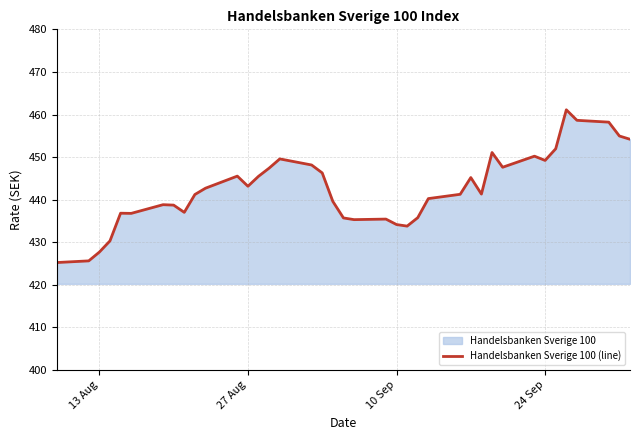

What is the difference between the maximum and minimum values?

35.9